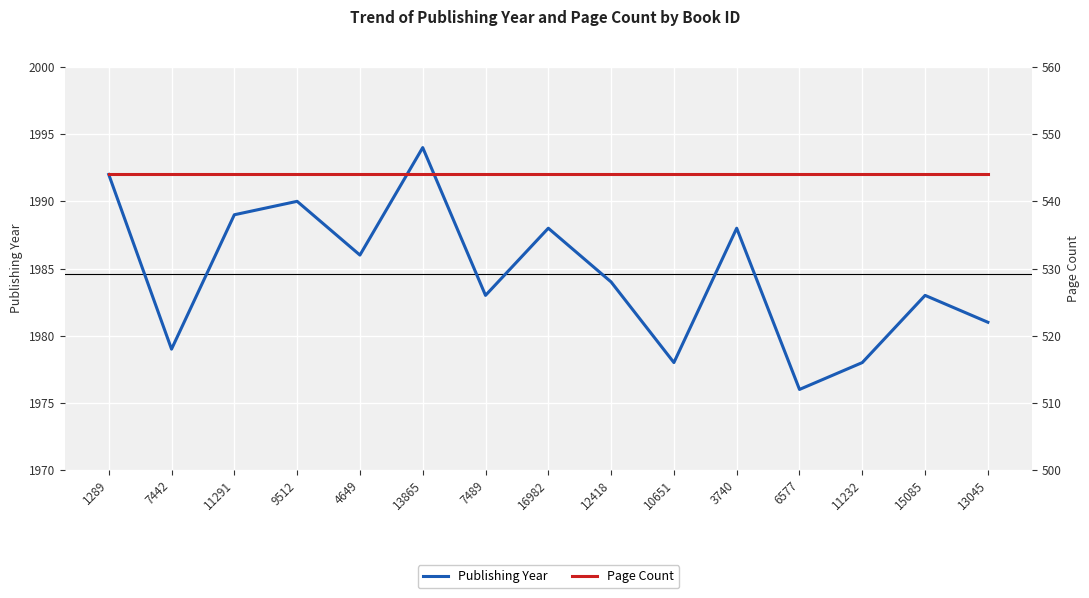

What is the total value across all series at 16982?

2532